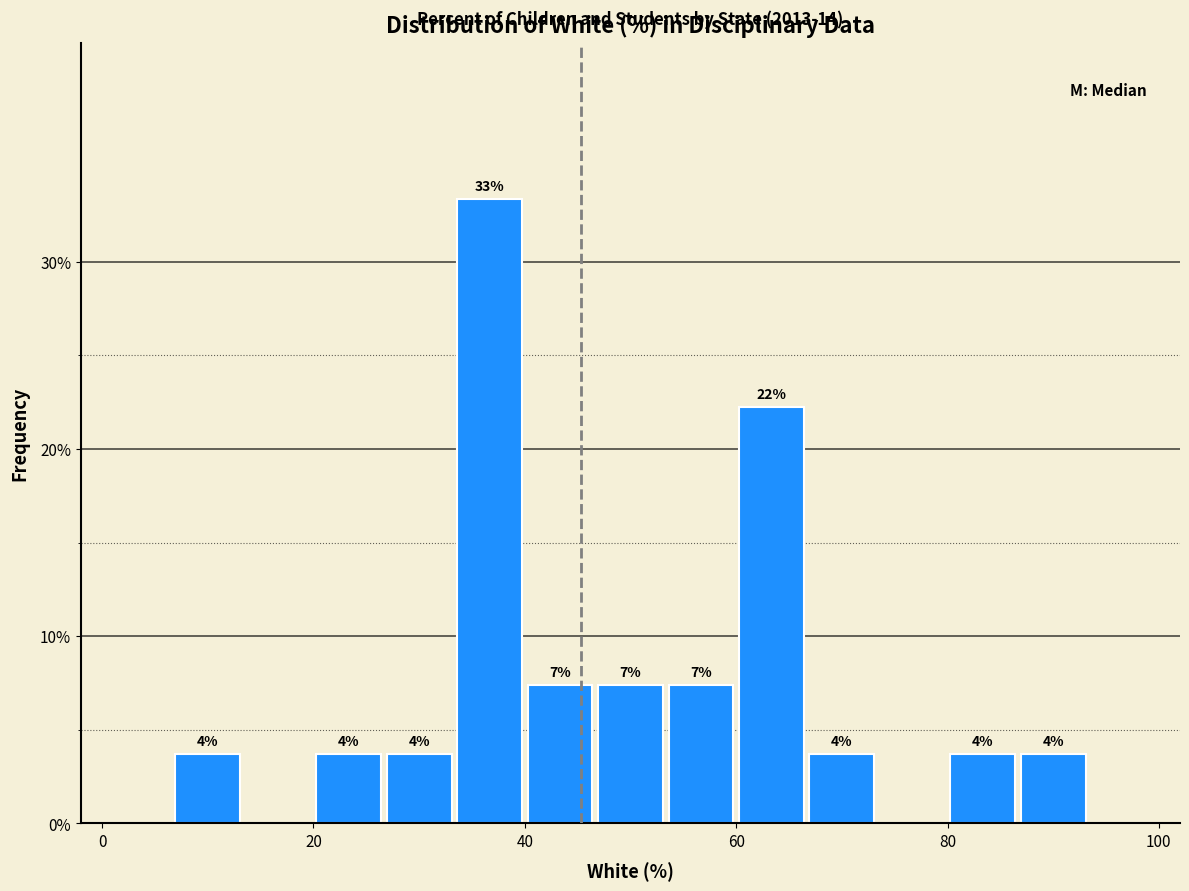

Around what value on the x-axis is the tallest bar? Give the approximate position of its centre, as read against the axis.

36